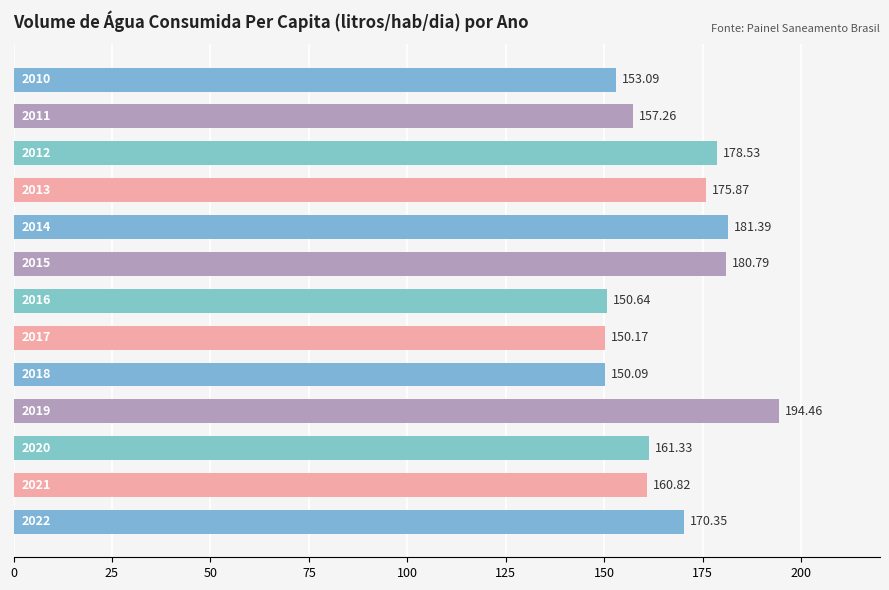

What is the average value?

166.5